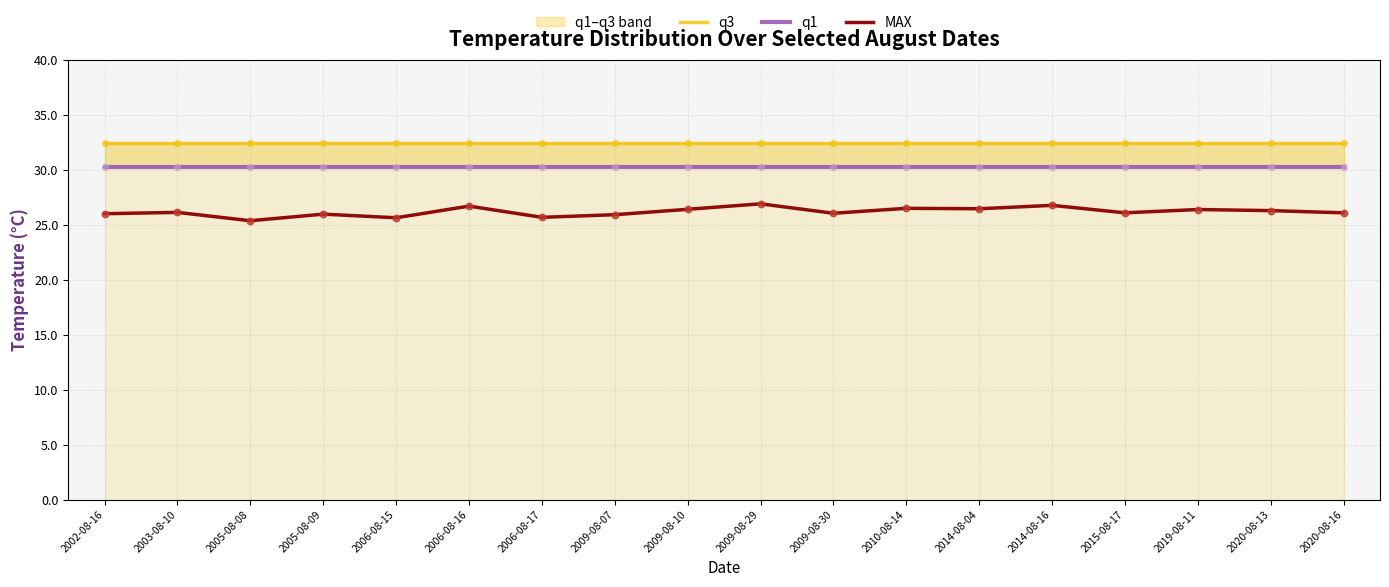

Is the value of MAX at 2003-08-10 greater than the value of q1 at 2020-08-13?

No